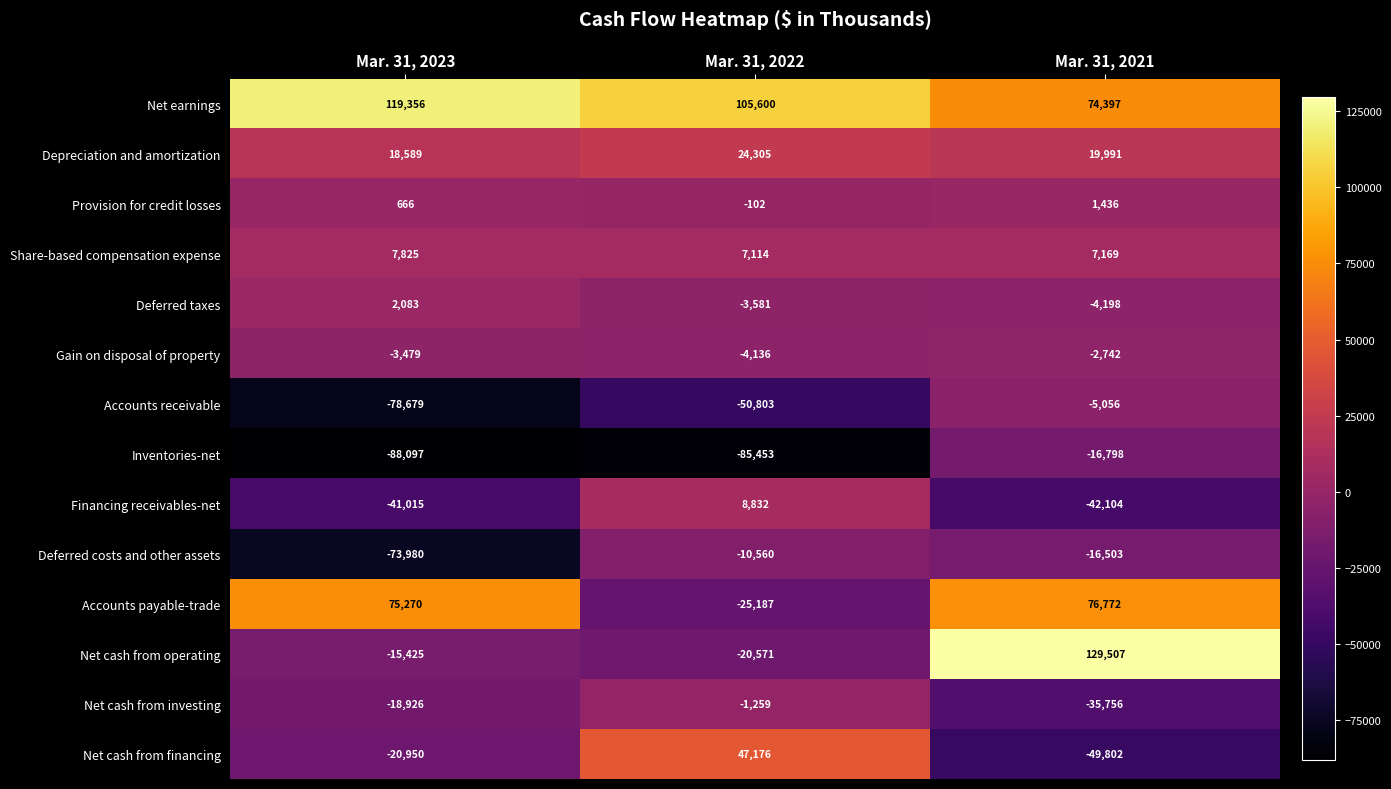

What is the smallest value displayed?

-88097